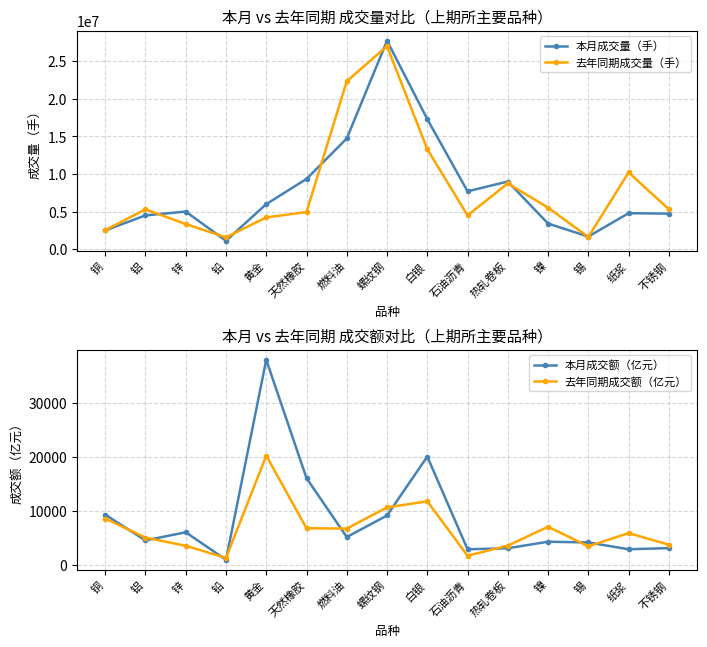

How many categories are shown in the chart?

15